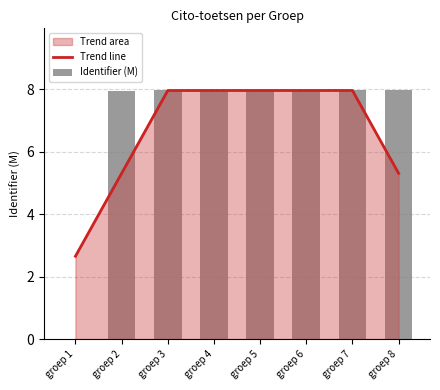

What is the average value of the Identifier (M) series?

7.0